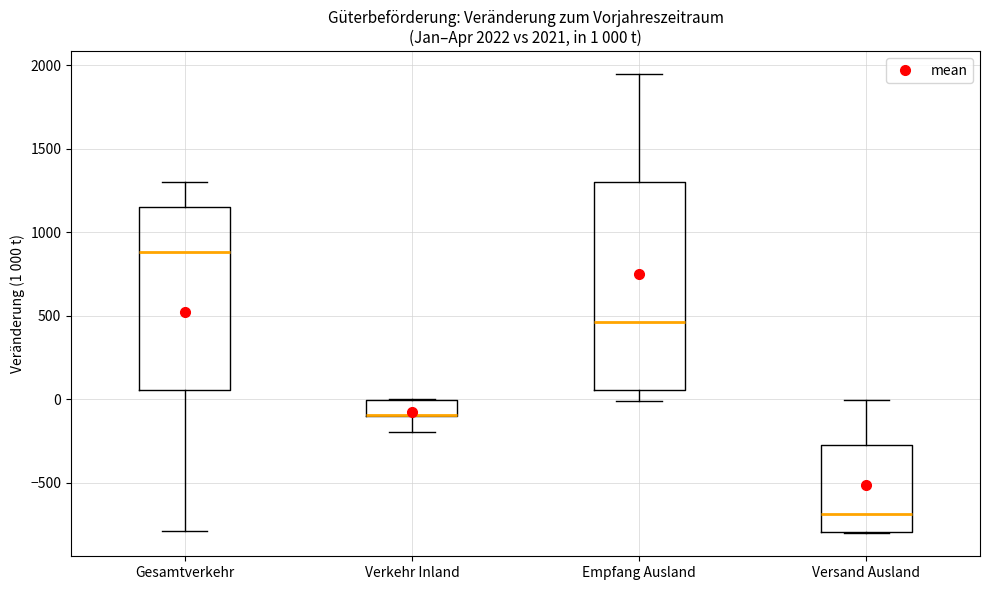

Which box is the tallest, from its lower edge to its upper edge?

Empfang Ausland